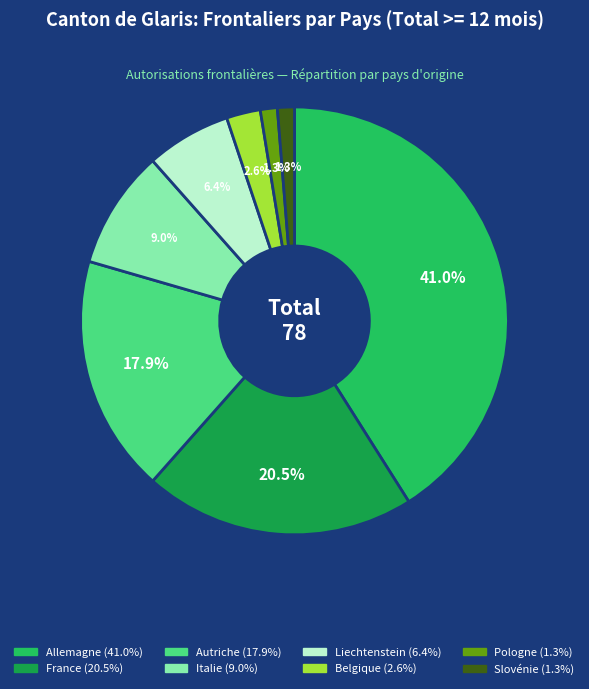

What is the largest slice in the pie chart?

Allemagne